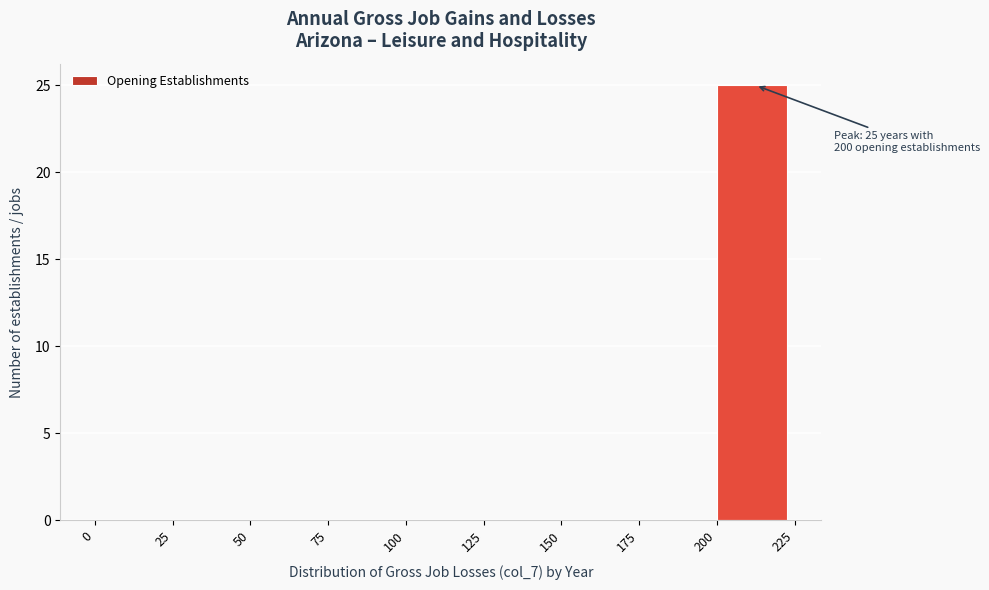

Over which range of the x-axis is the bar tallest?

200 to 225